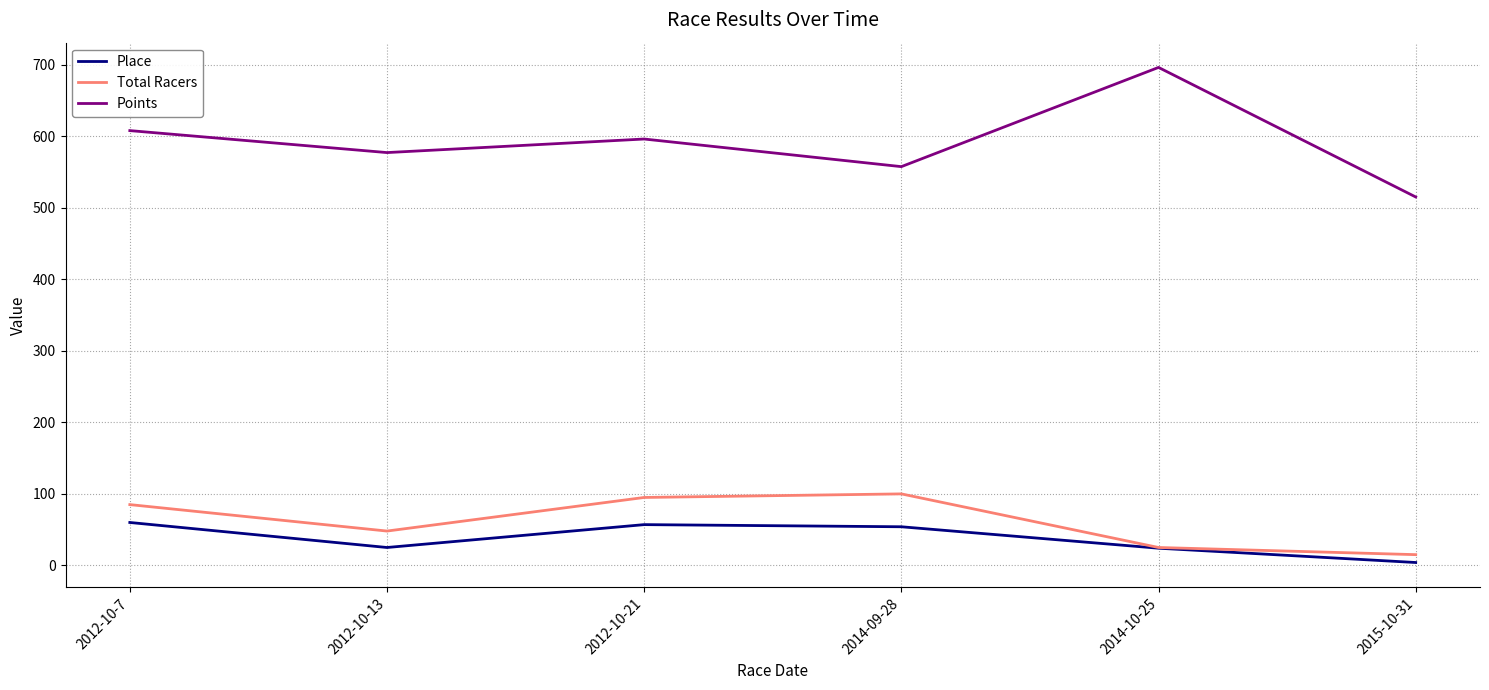

What are all the series names shown in the legend?

Place, Total Racers, Points